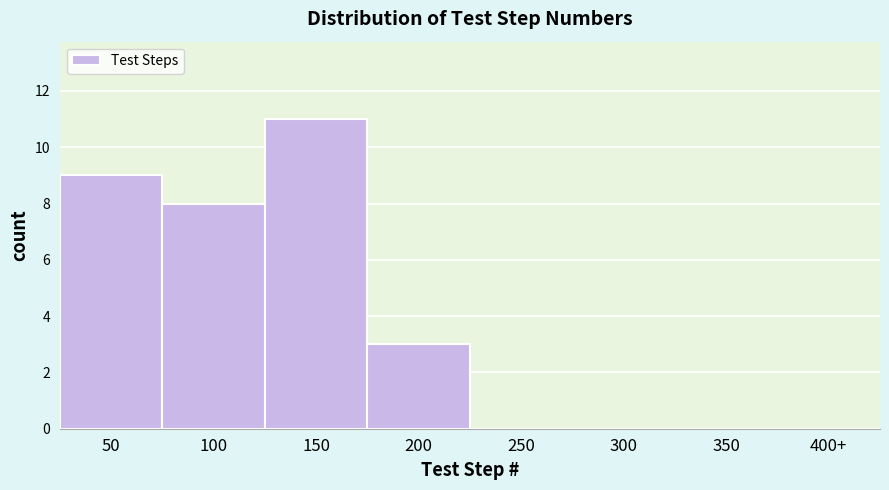

Reading right to left, transcribe all the data shown in this chart.

400+=0	350=0	300=0	250=0	200=3	150=11	100=8	50=9